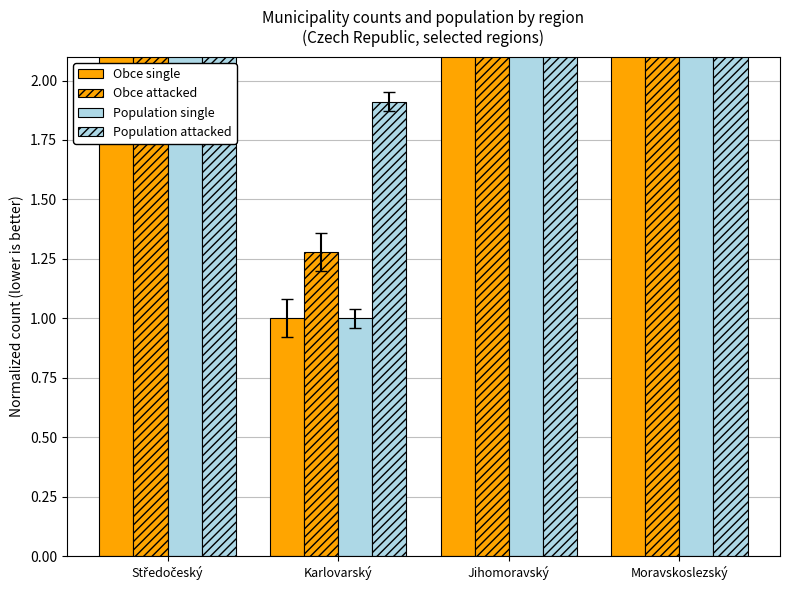

What is the difference between the second highest and minimum values in the Population single series?

3.0